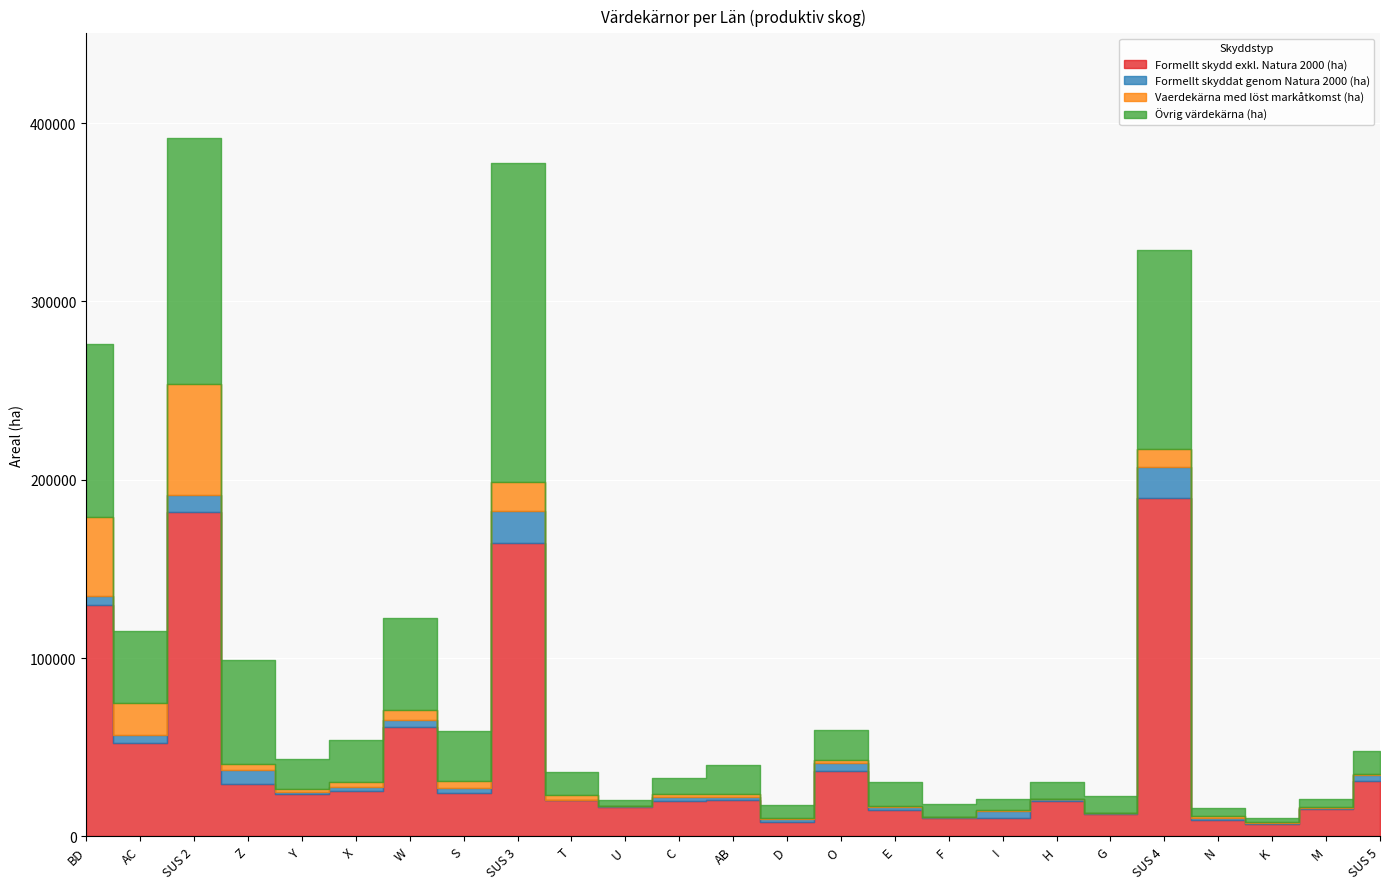

In Formellt skyddat genom Natura 2000 (ha), how many points are lower than both neighbors (excluding endpoints)?

7